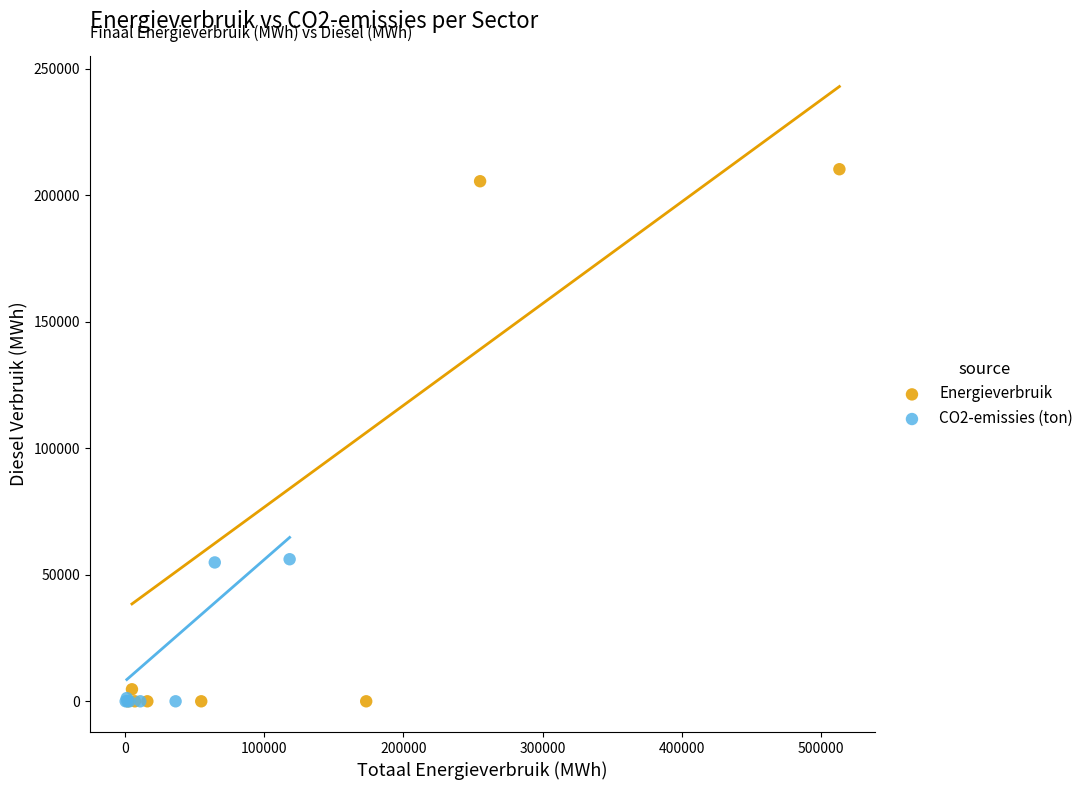

Which series has the largest Y range (max minus min)?

Energieverbruik